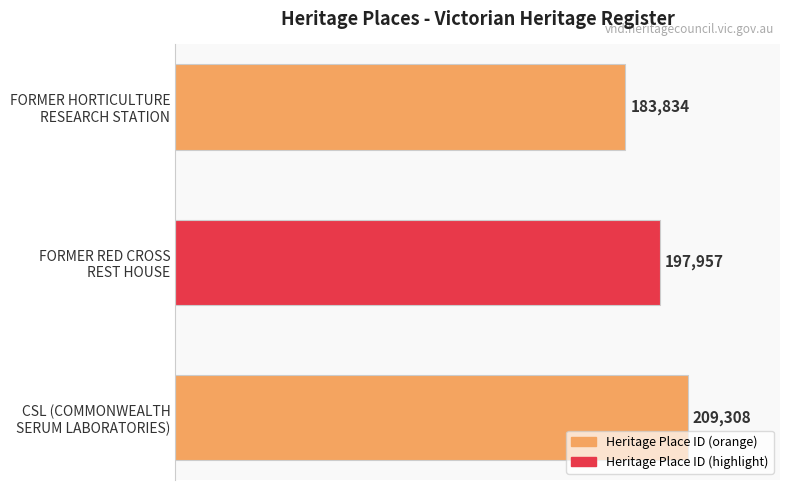

What is the value of the 1st bar from the top?

183834